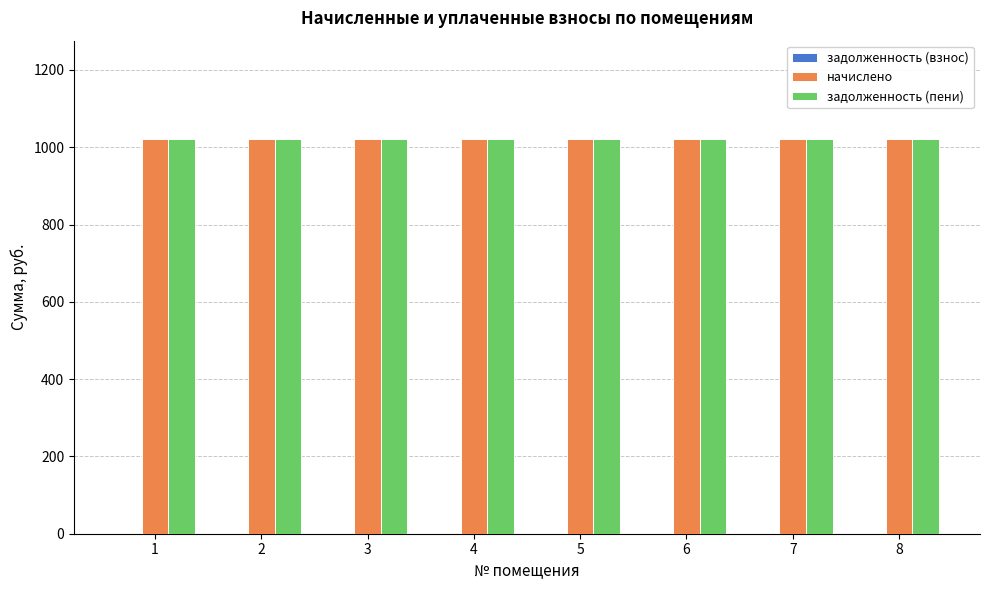

At which category does the chart reach its minimum across all series?

1